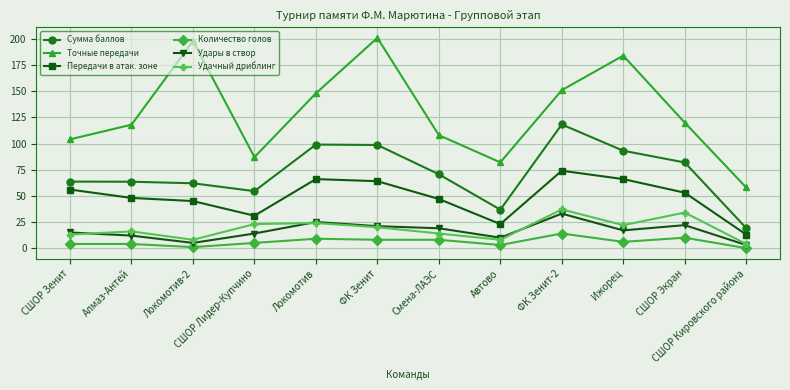

What are all the series names shown in the legend?

Сумма баллов, Точные передачи, Передачи в атак. зоне, Количество голов, Удары в створ, Удачный дриблинг